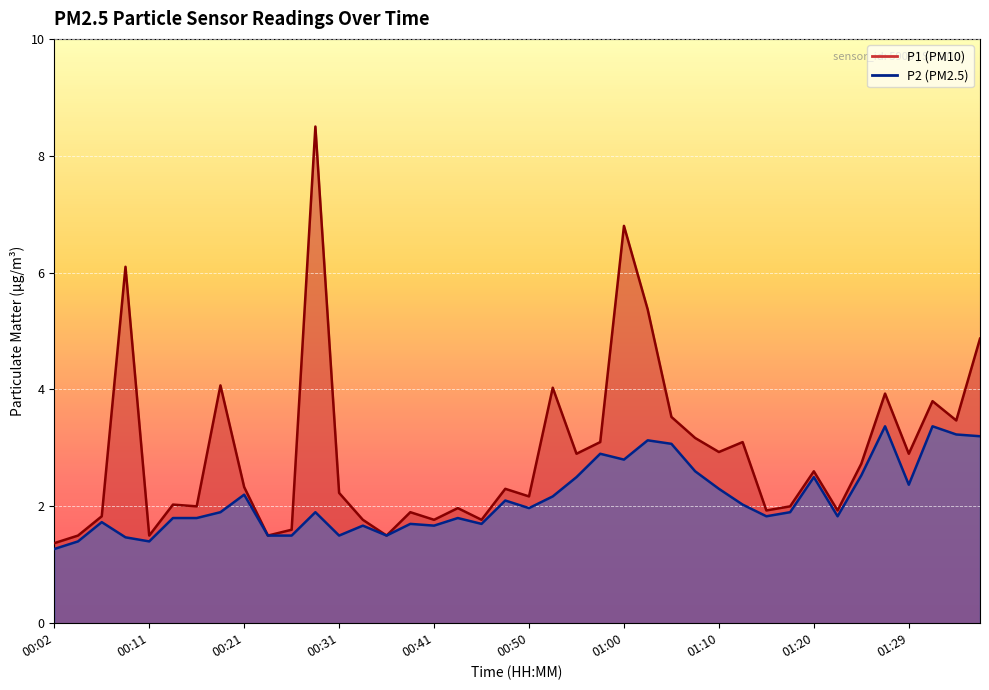

Read the P1 value at 00:58.

3.1